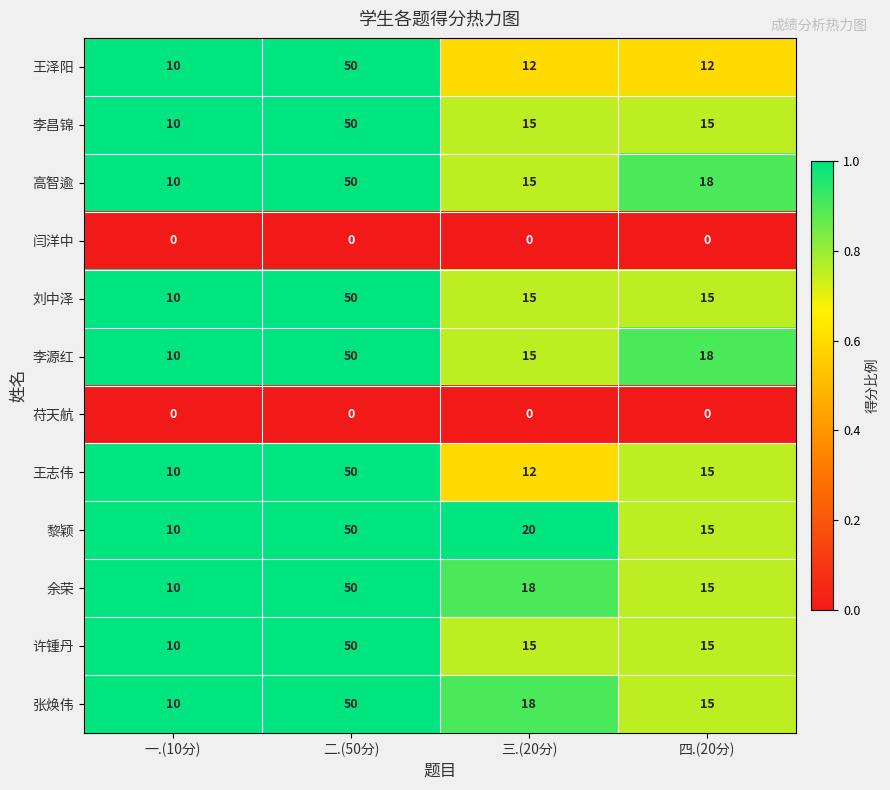

What is the greatest value displayed?

50